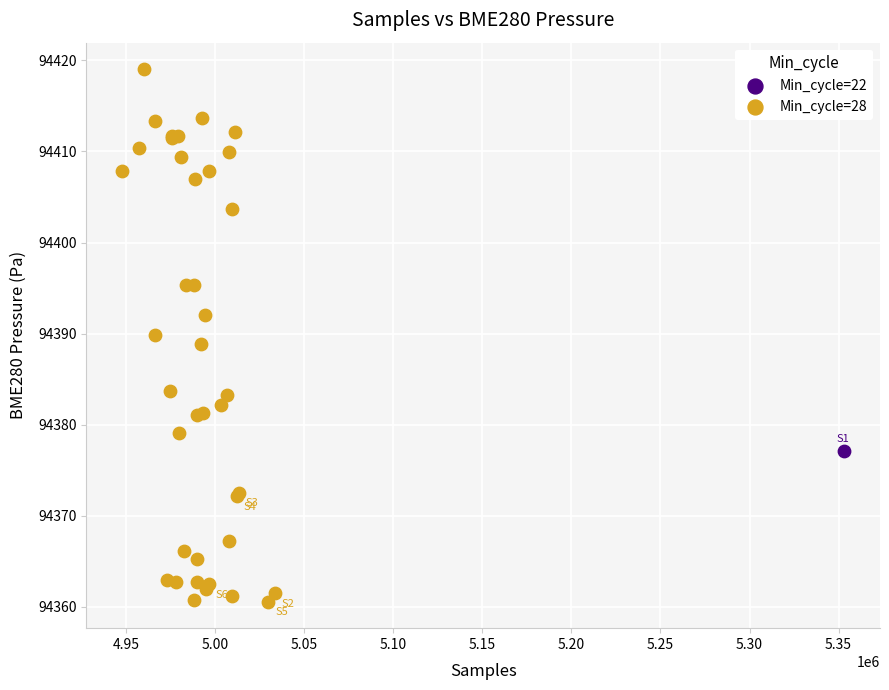

What are all the series names shown in the legend?

Min_cycle=22, Min_cycle=28